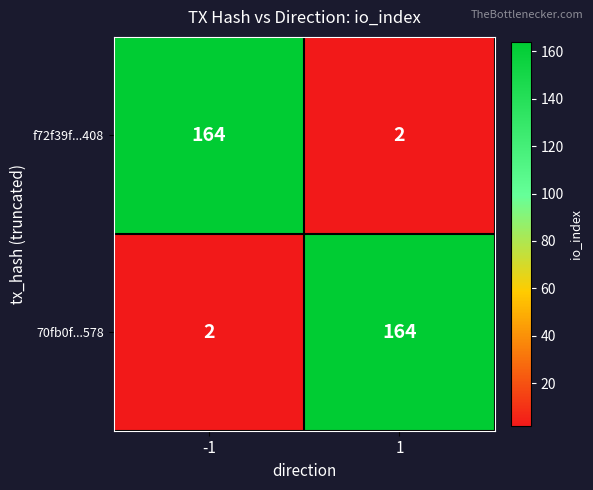

The 70fb0f...578 series shows 1 at -1. True or false?

False